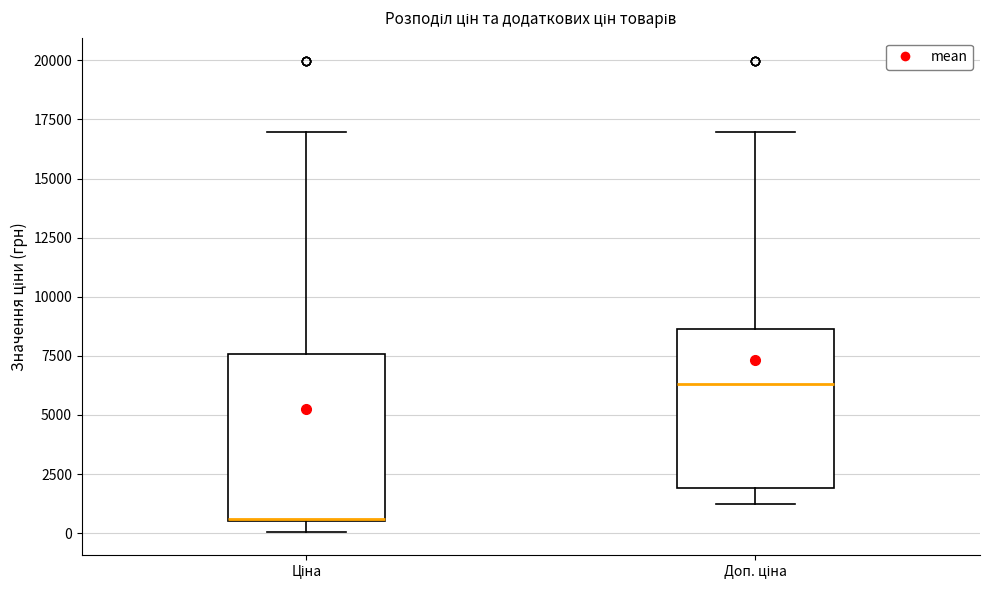

Reading left to right, read every box against the y-axis: the position of its median line, the range the box covers, and the ends of its whiskers. The values are not printed on the chart, so give them approximately, as read against the axis.

Ціна: median 500, box 500 to 7500, whiskers 0 to 17000
Доп. ціна: median 6500, box 2000 to 8500, whiskers 1000 to 17000